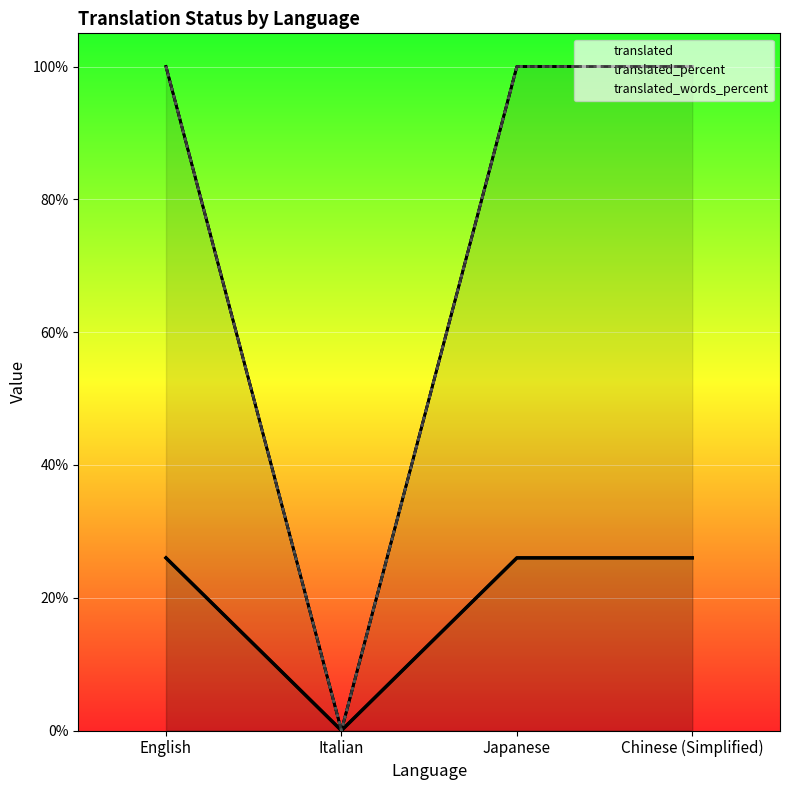

True or false: translated has a value of 26 at Chinese (Simplified).

True